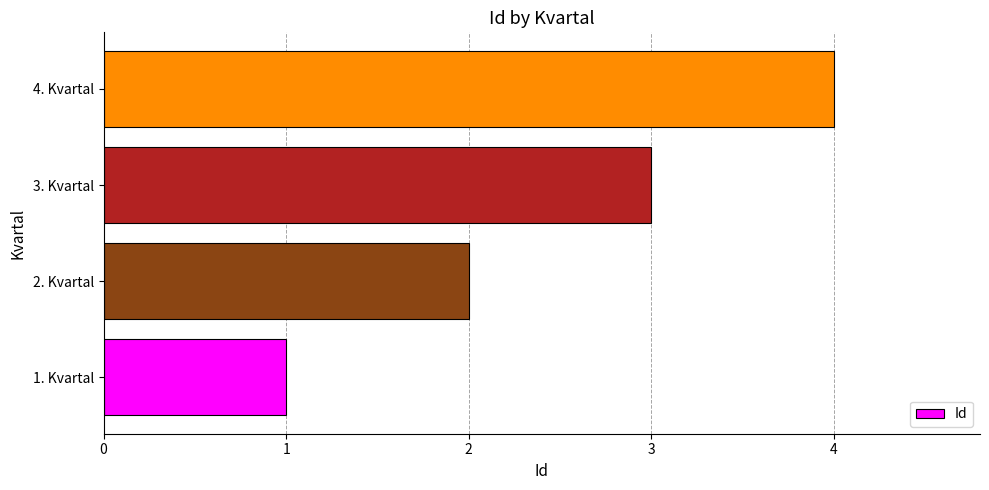

What is the sum of all values?

10